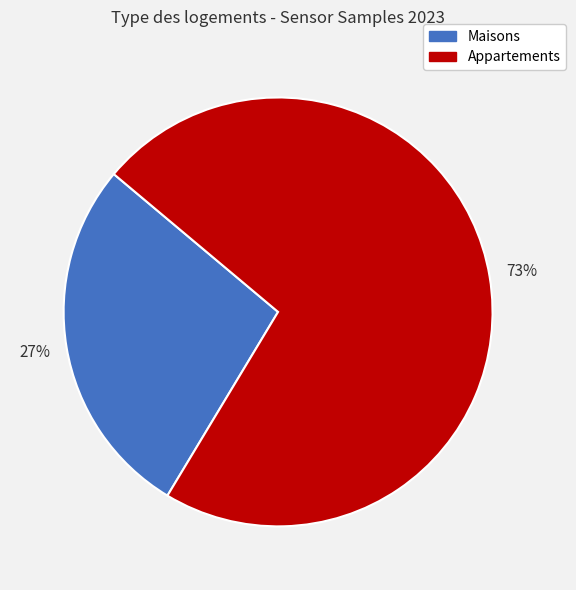

To the nearest percent, what is the average slice percentage?

50%